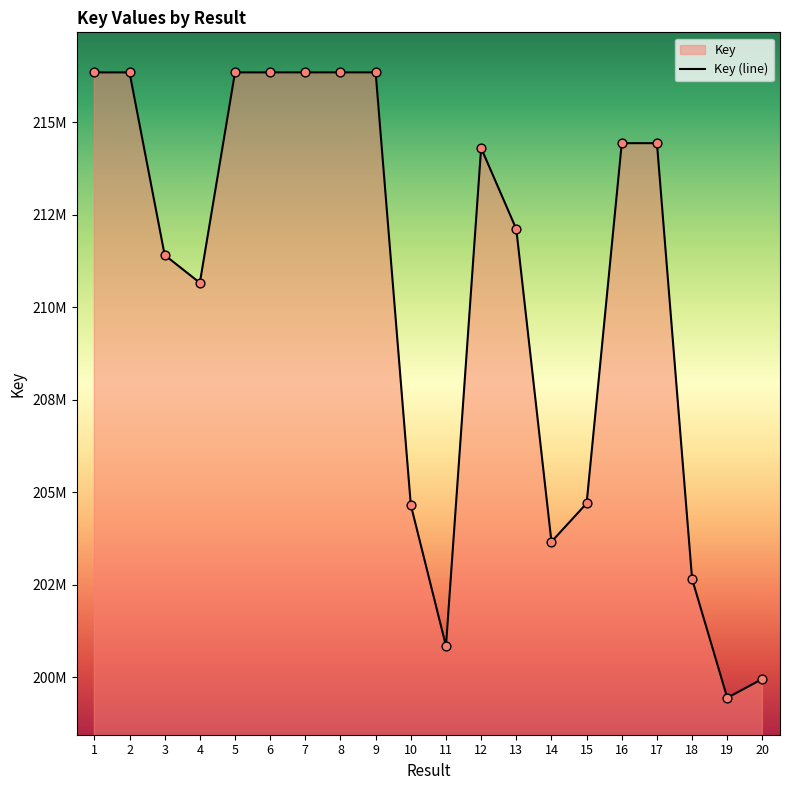

Between 16 and 2, which is larger?

2